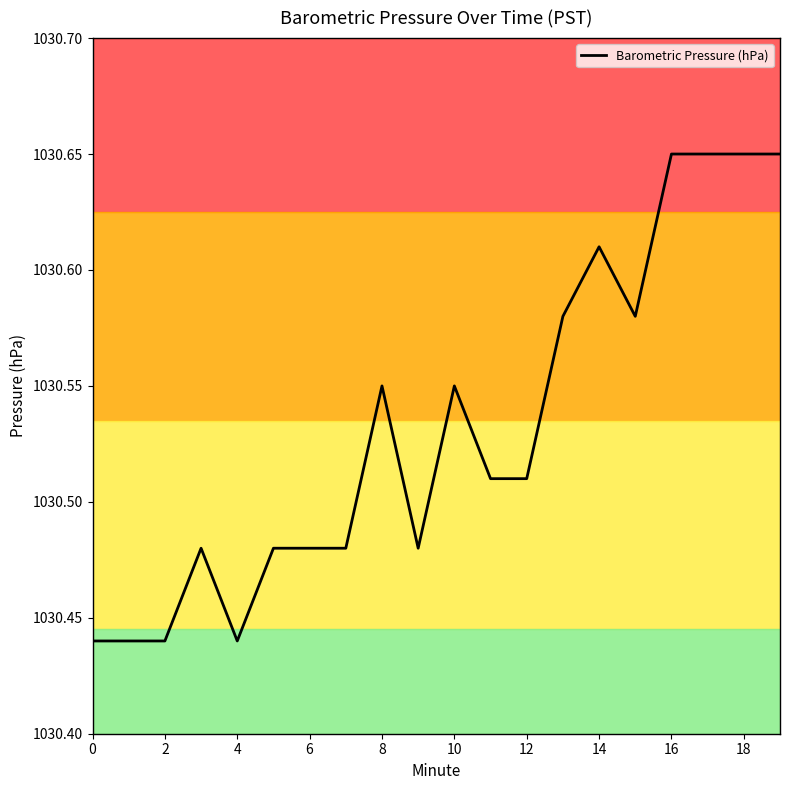

The Barometric Pressure (hPa) series shows 1674.7 at 6. True or false?

False